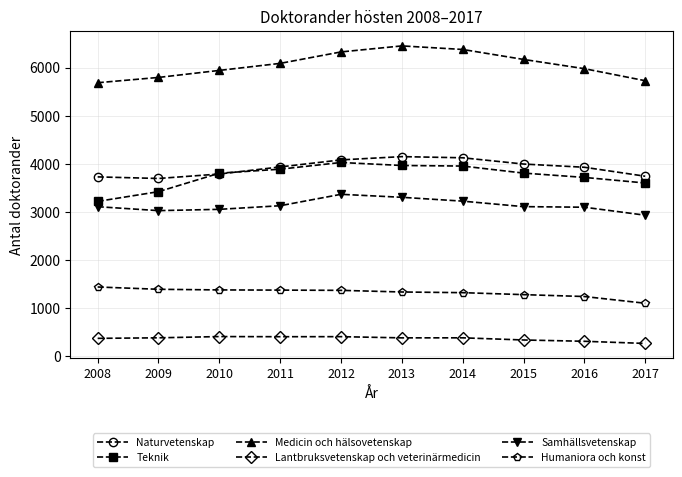

At how many categories does at least one series exceed 4645?

10